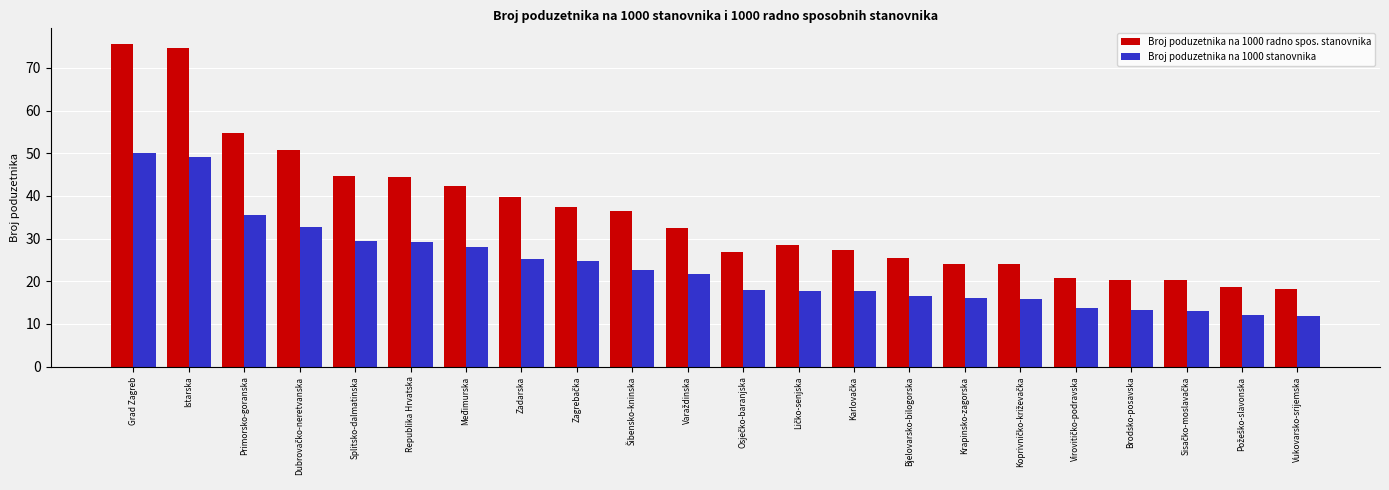

What is the spread (max minus min) of values at Republika Hrvatska?

15.2